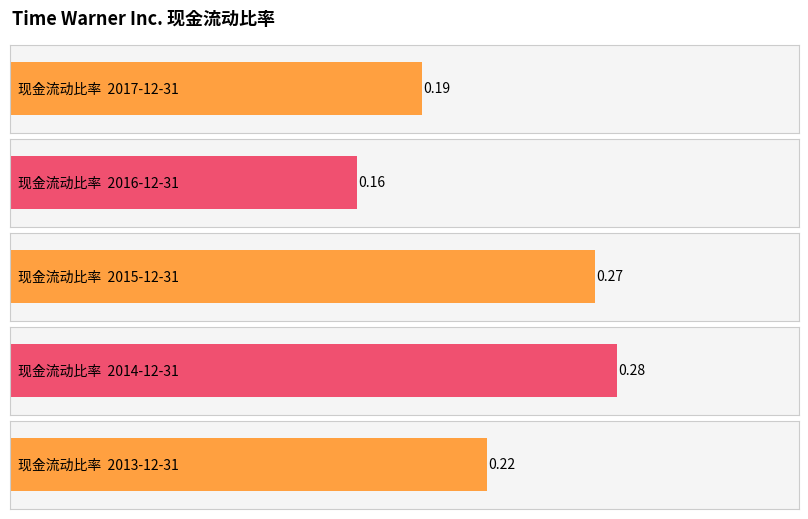

What is the smallest value displayed?

0.2